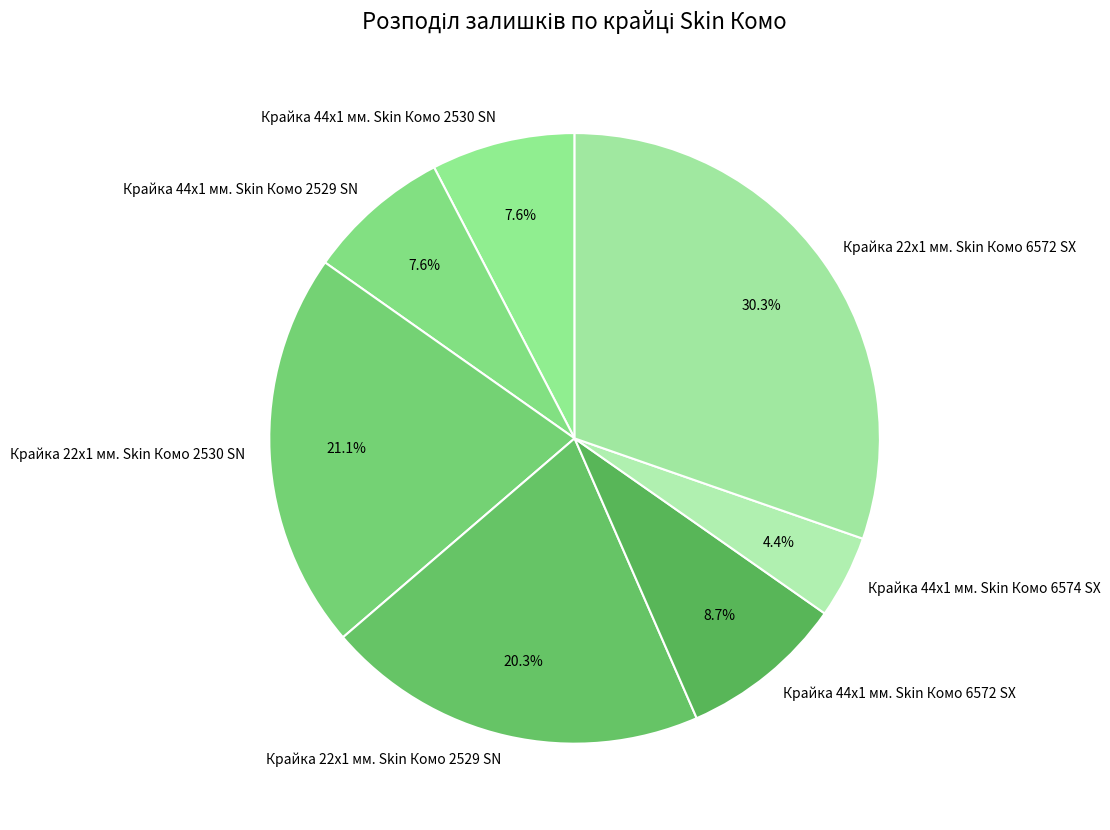

To the nearest percent, what is the average slice percentage?

14%